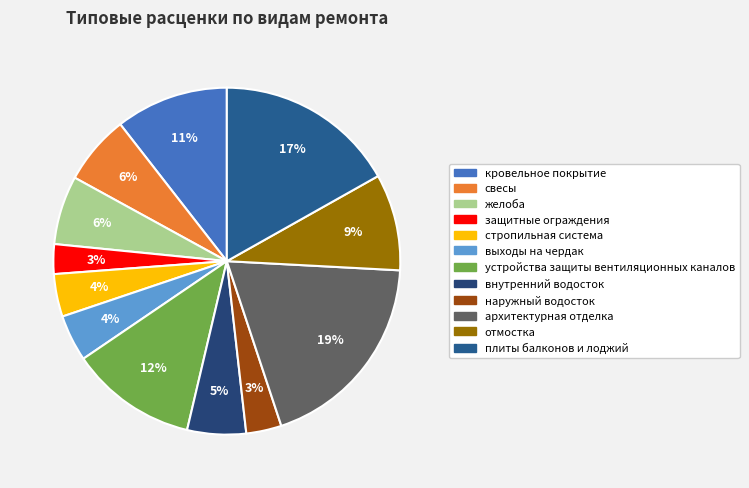

How many slices are in this pie chart?

12